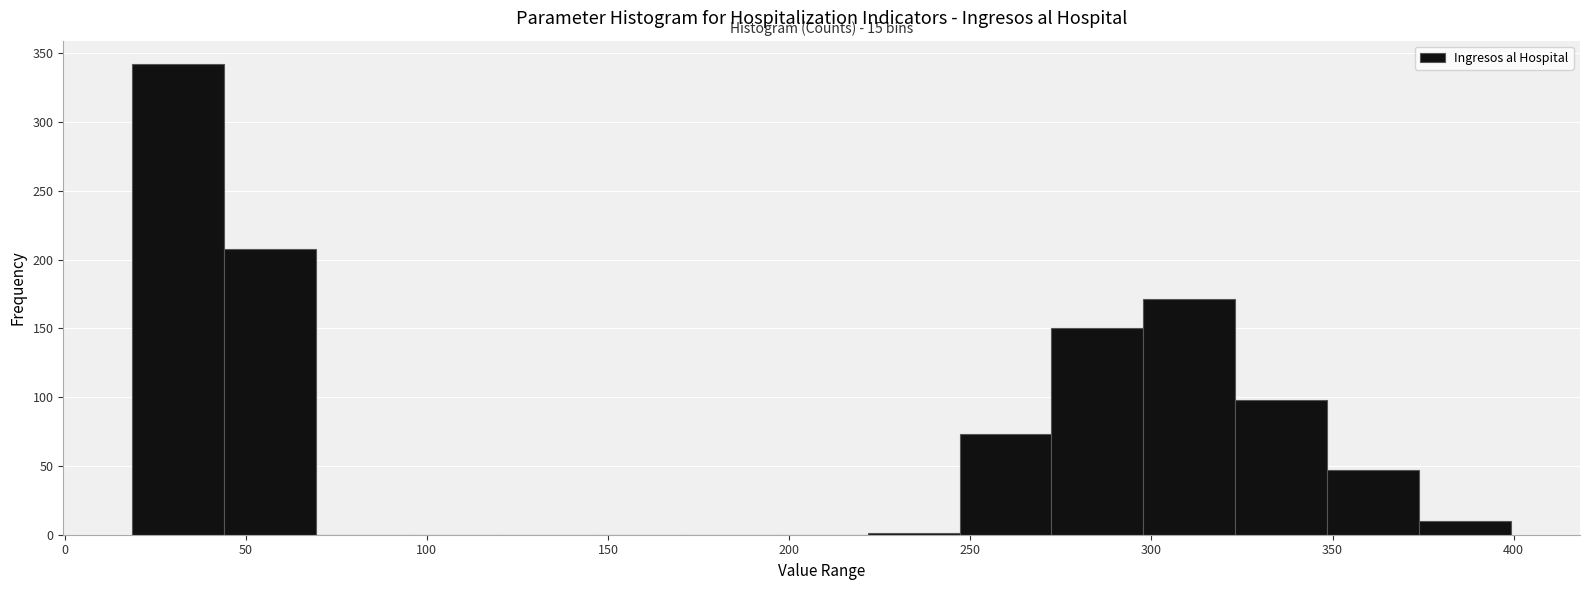

Which range on the x-axis has the tallest bar?

20 to 45